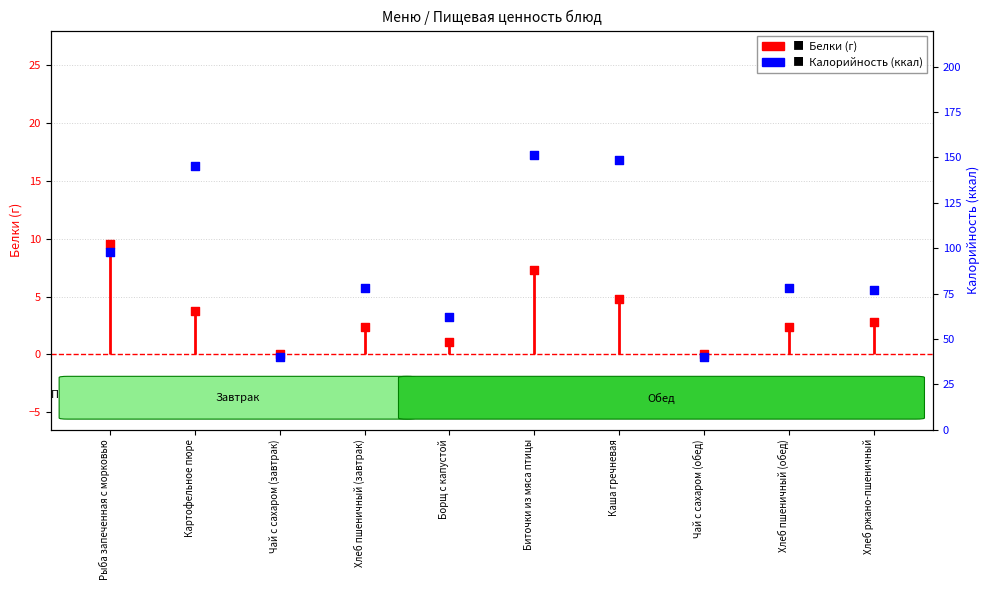

What are all the series names shown in the legend?

Белки (г), Калорийность (ккал)